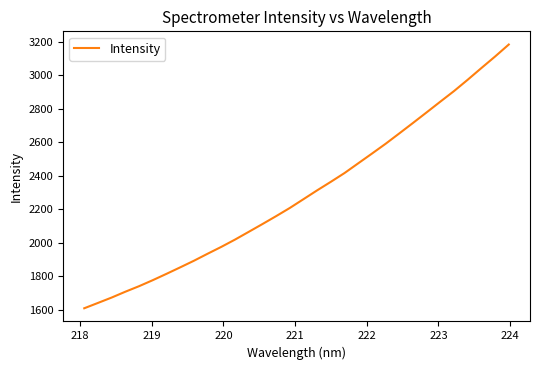

How many categories are shown in the chart?

32